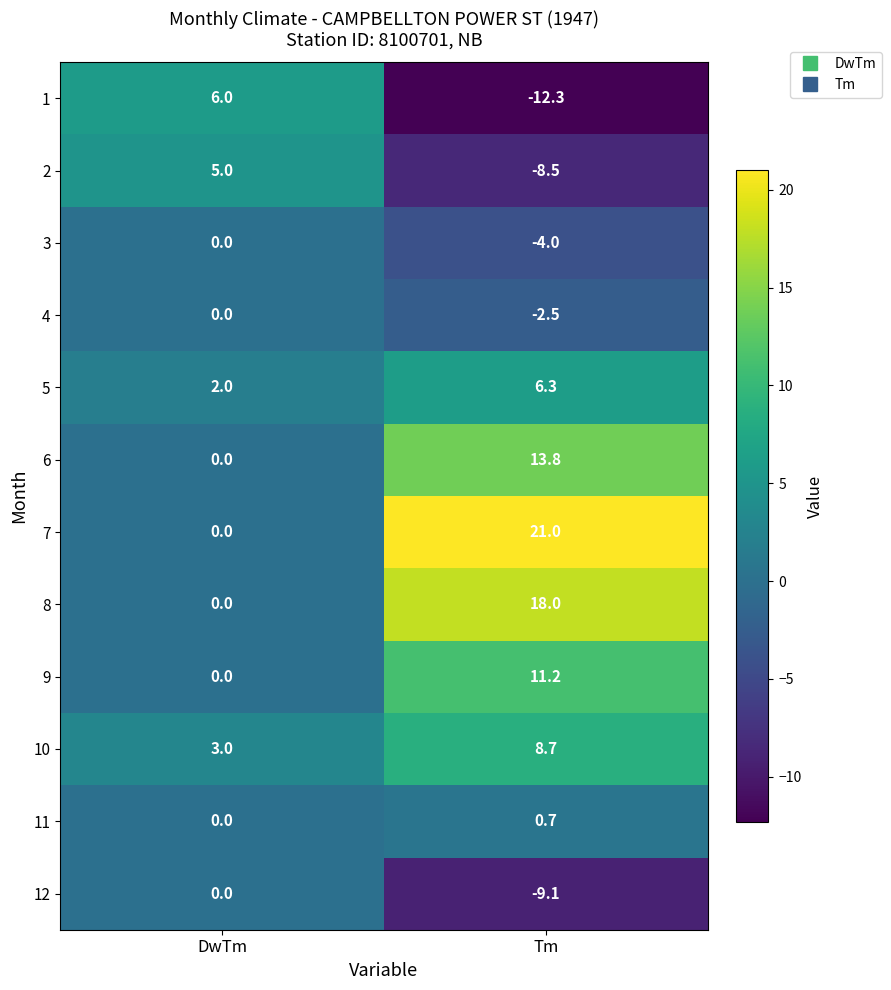

The 10 series shows 8.7 at Tm. True or false?

True